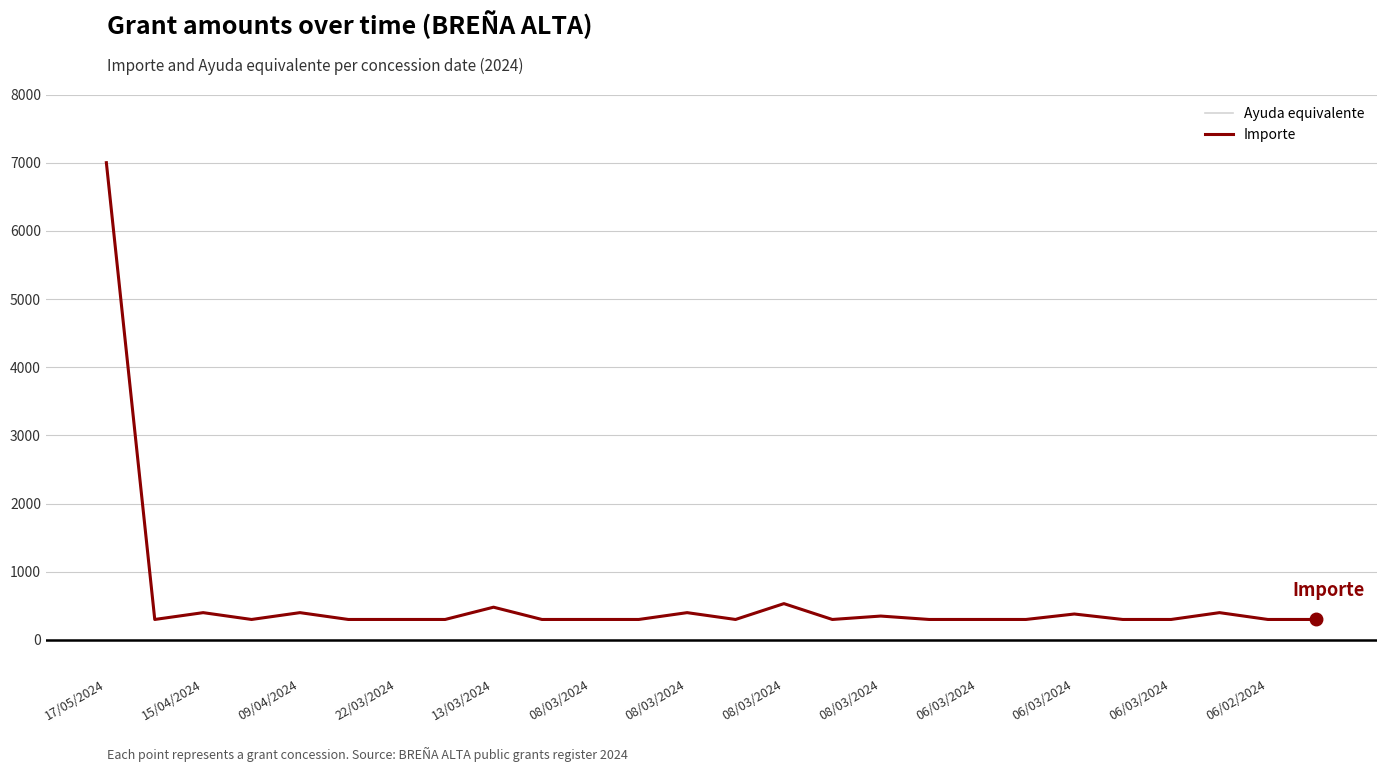

Is this an area chart (filled region under the line)?

No